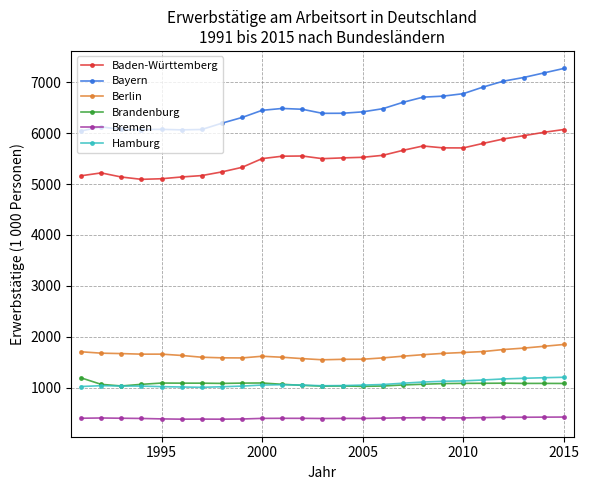

At how many categories does at least one series exceed 2722?

25